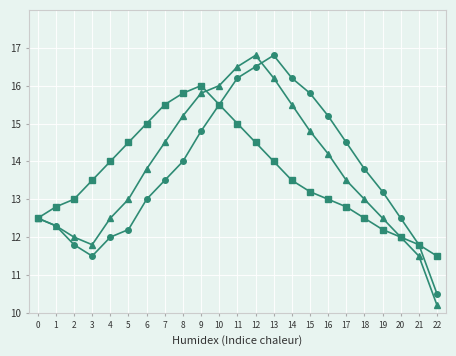

What is the maximum value shown in the chart?

16.8